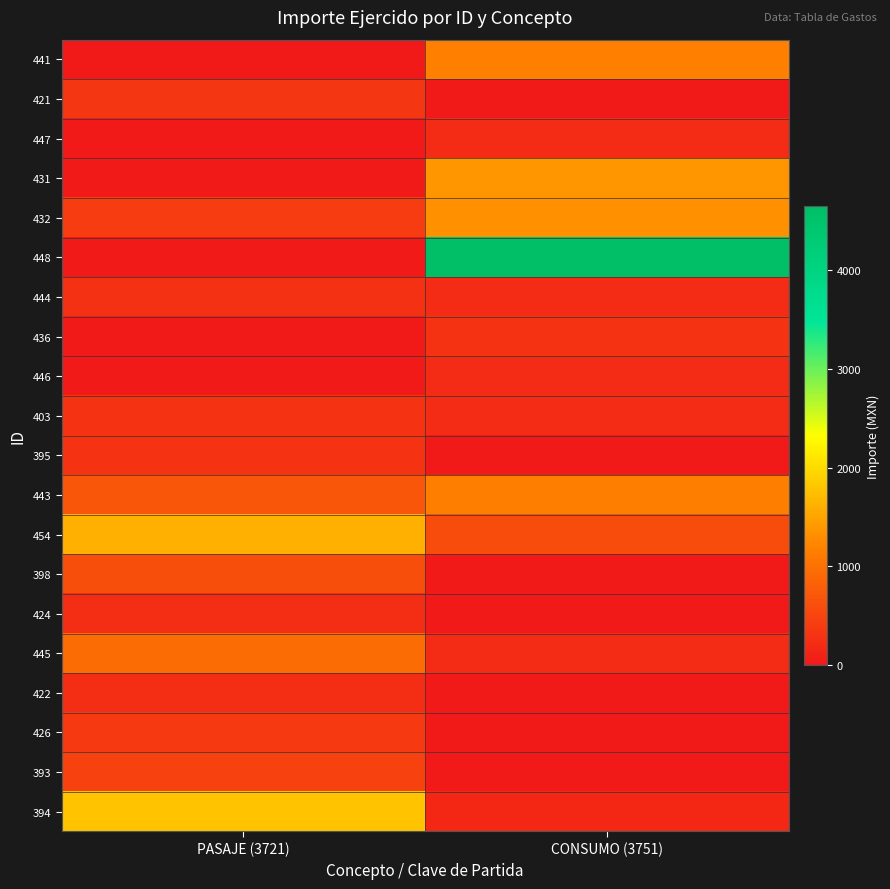

What is the difference between the highest and lowest values at PASAJE (3721)?

1794.0